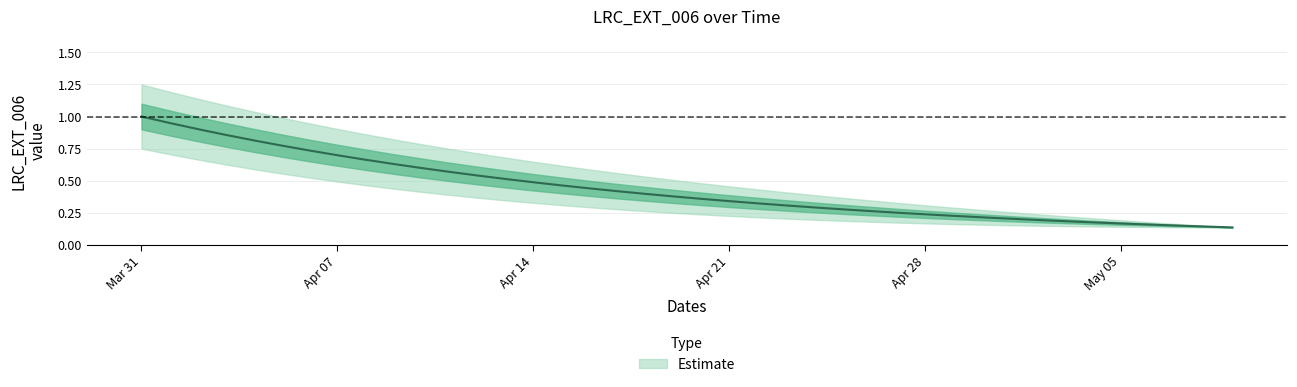

What is the greatest value displayed?

1